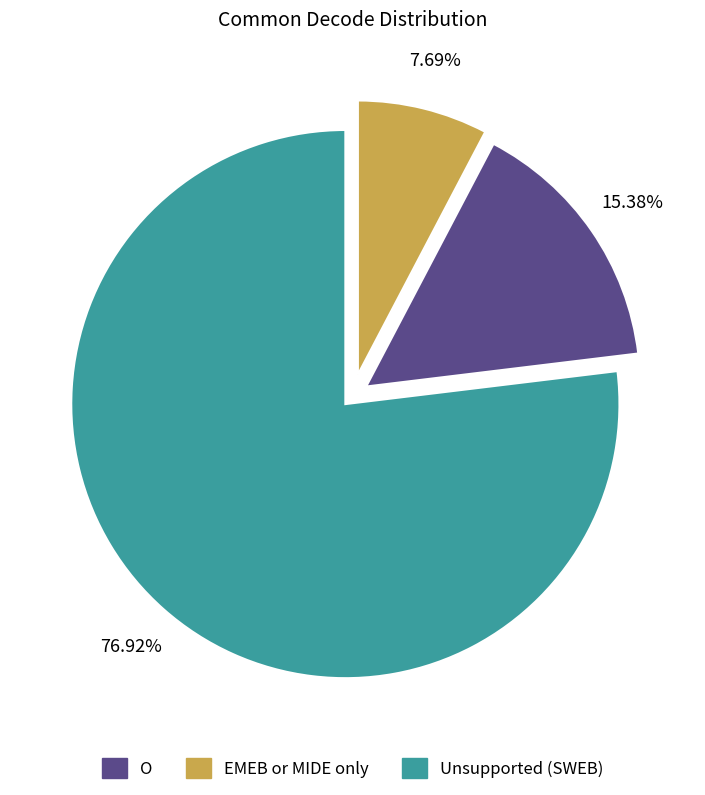

Does any single category account for the majority?

Yes